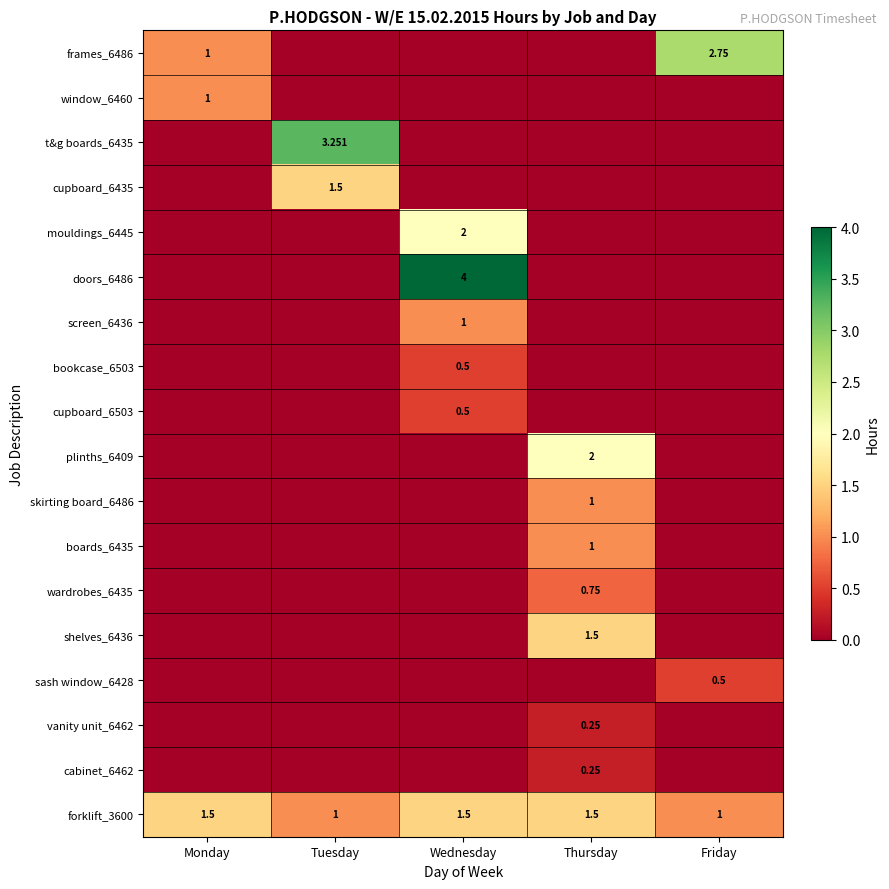

True or false: window_6460 has a value of 0.0 at Wednesday.

True